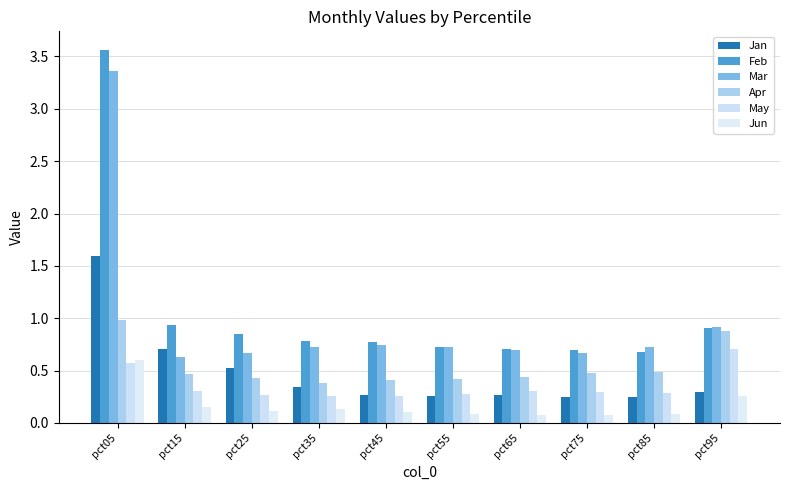

The value of Mar at pct85 is 0.7. True or false?

True